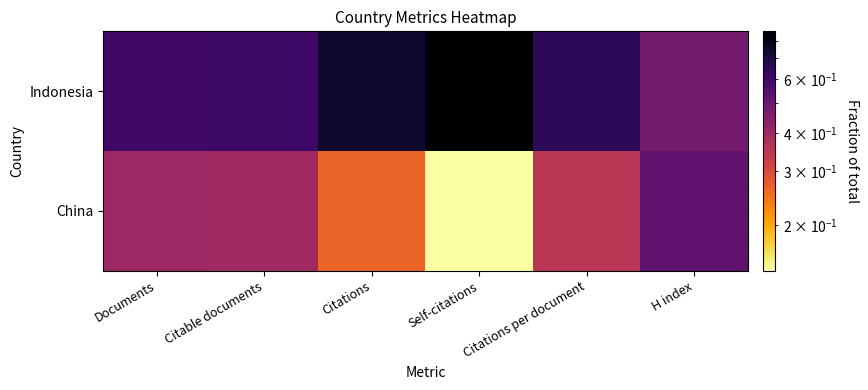

Which series has the largest total across all categories?

Indonesia